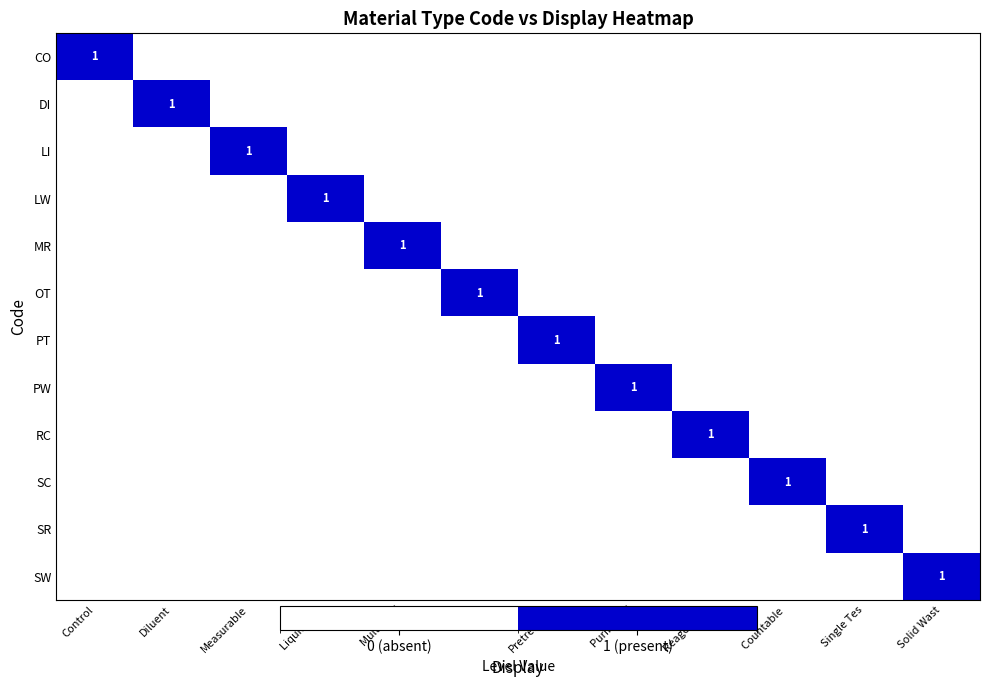

Which category has the highest value in the LW series?

Liquid Was